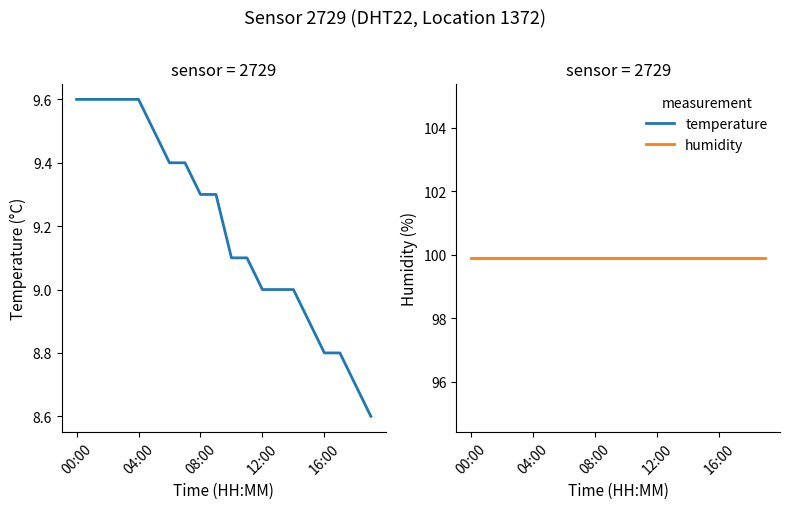

Reading right to left, list all the values displayed in this chart.

temperature: 8.6	8.7	8.8	8.8	8.9	9.0	9.0	9.0	9.1	9.1	9.3	9.3	9.4	9.4	9.5	9.6	9.6	9.6	9.6	9.6
humidity: 99.9	99.9	99.9	99.9	99.9	99.9	99.9	99.9	99.9	99.9	99.9	99.9	99.9	99.9	99.9	99.9	99.9	99.9	99.9	99.9